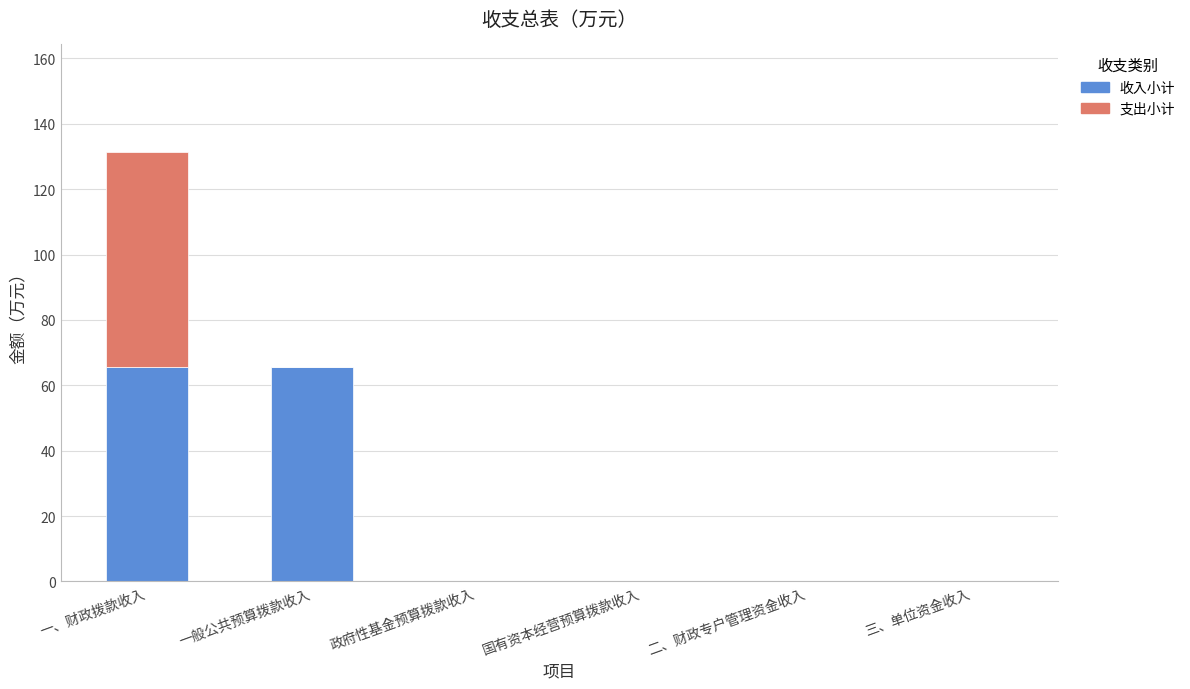

What is the sum of all 收入小计 values?

131.4